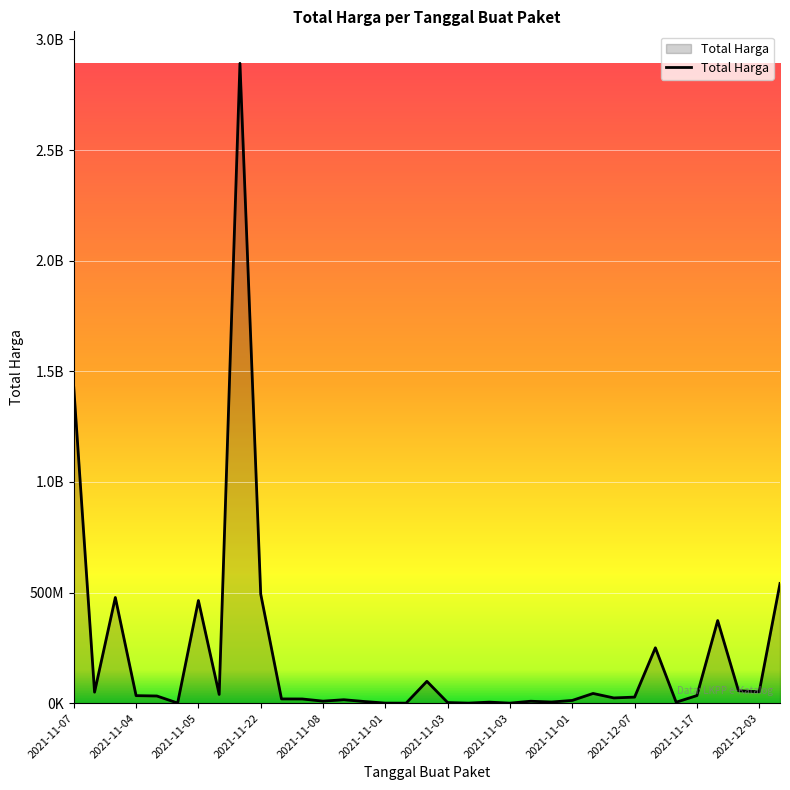

Does the chart display data point markers on the line(s)?

No